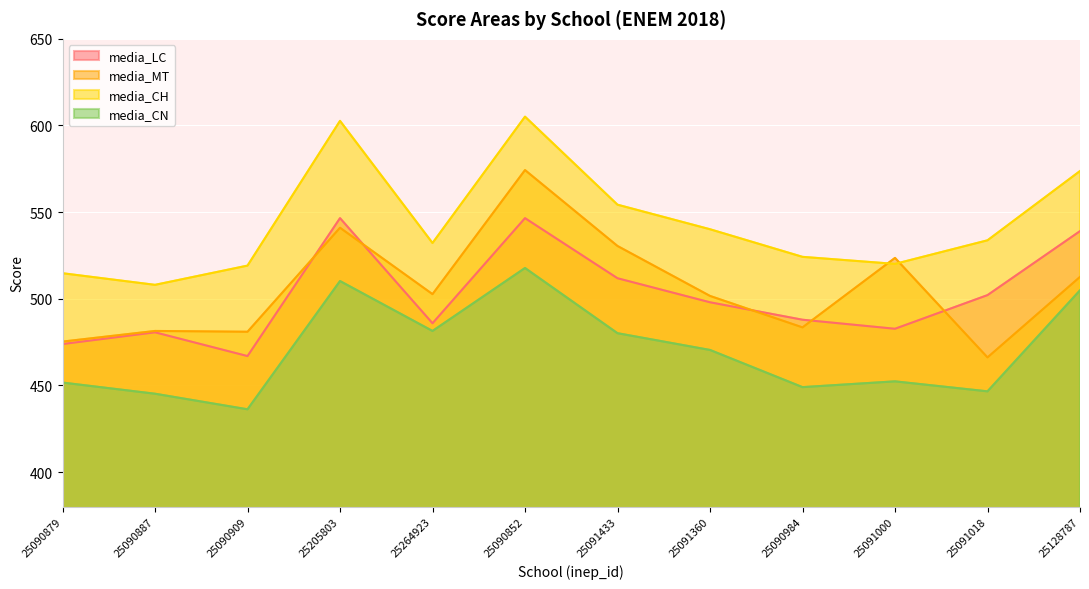

Which series has the largest range (max minus min)?

media_MT